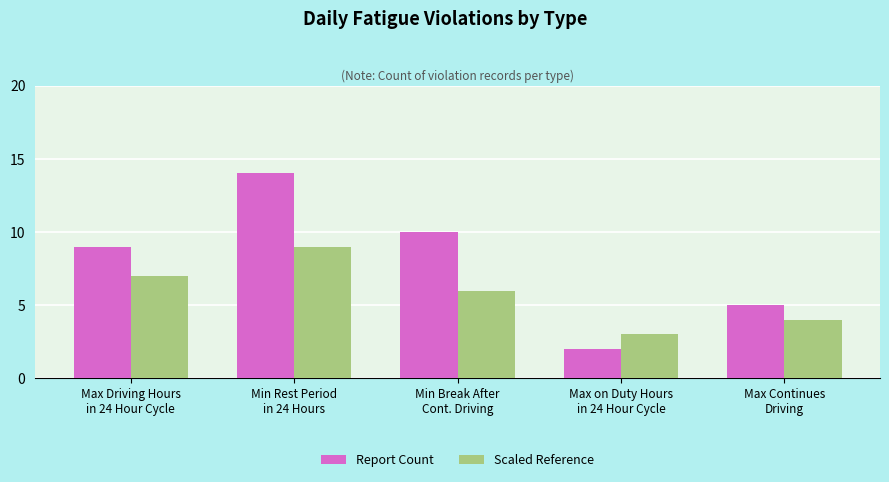

At which label does Scaled Reference reach its peak?

Min Rest Period
in 24 Hours